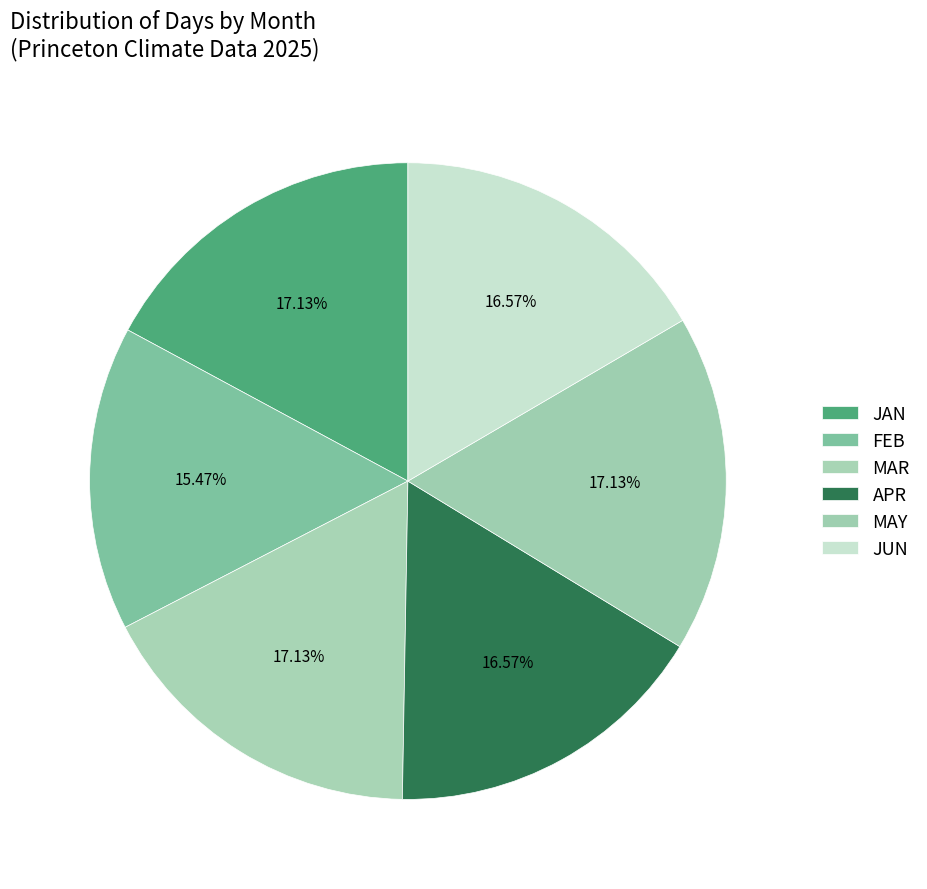

What percentage is the MAY slice, to the nearest percent?

17%